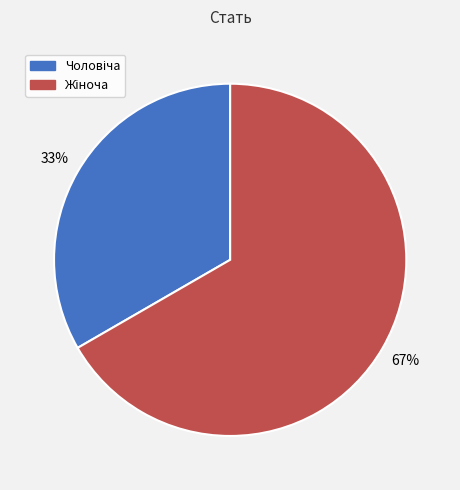

How many segments does this pie chart have?

2